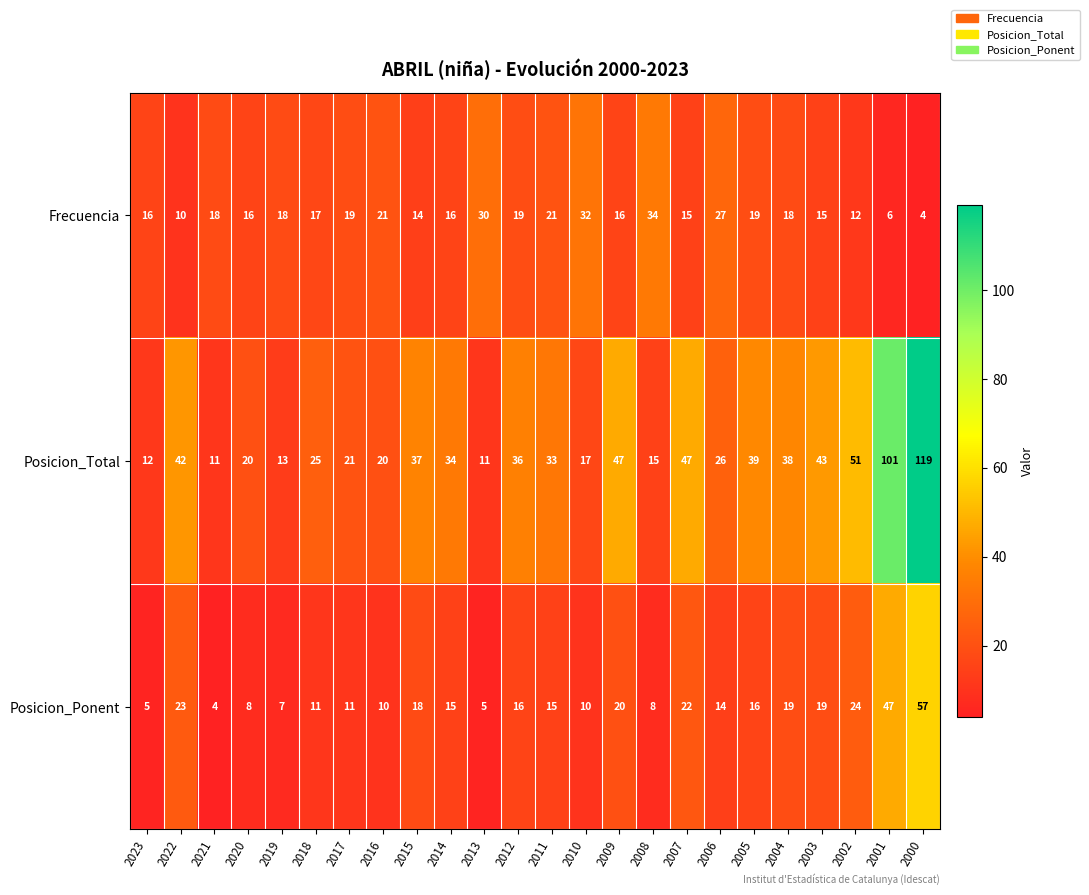

List the series in order of their peak value, lowest first.

Frecuencia, Posicion_Ponent, Posicion_Total